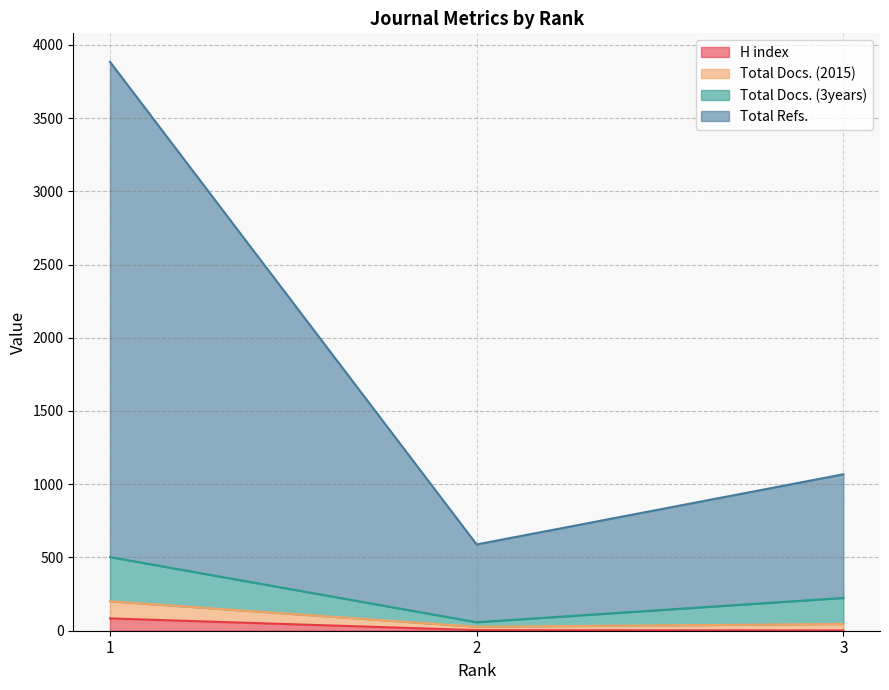

The Total Docs. (3years) series shows 355 at 3. True or false?

False